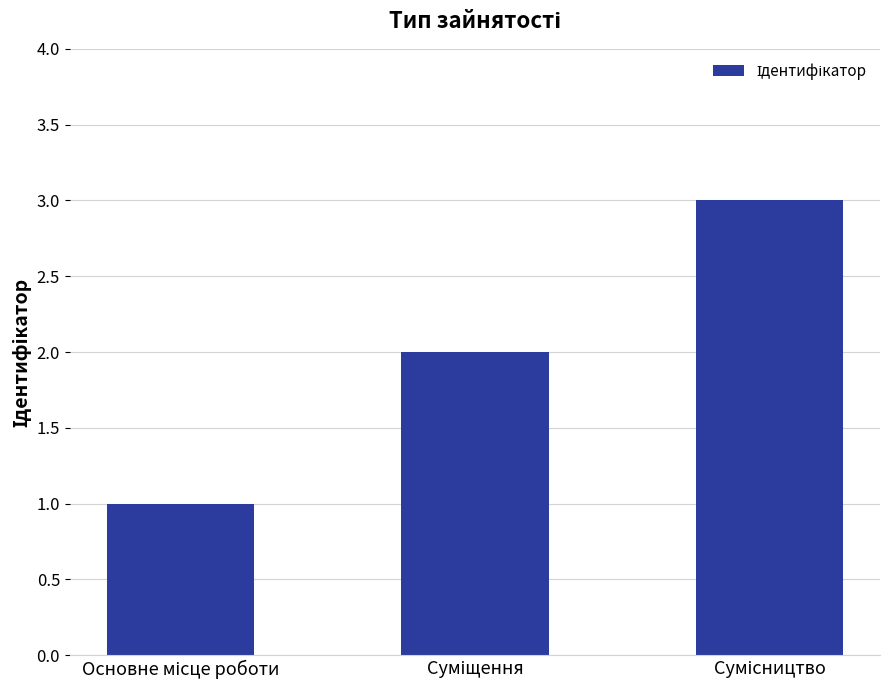

What is the greatest value displayed?

3